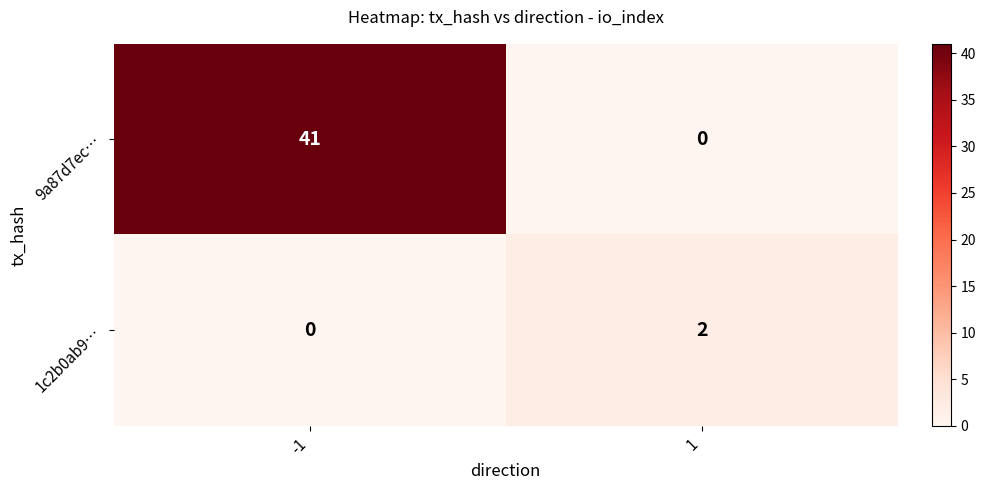

How many data points in 1c2b0ab9… are less than 2?

1